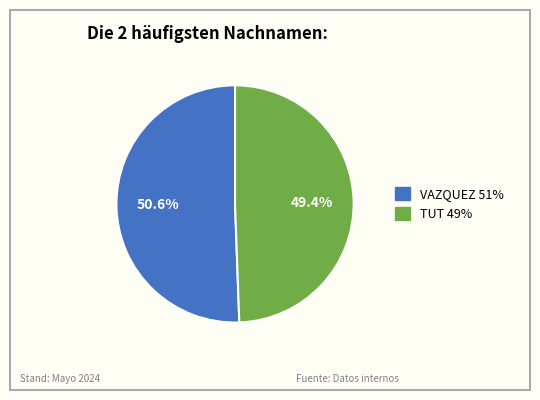

To the nearest percent, what portion does TUT represent?

49%